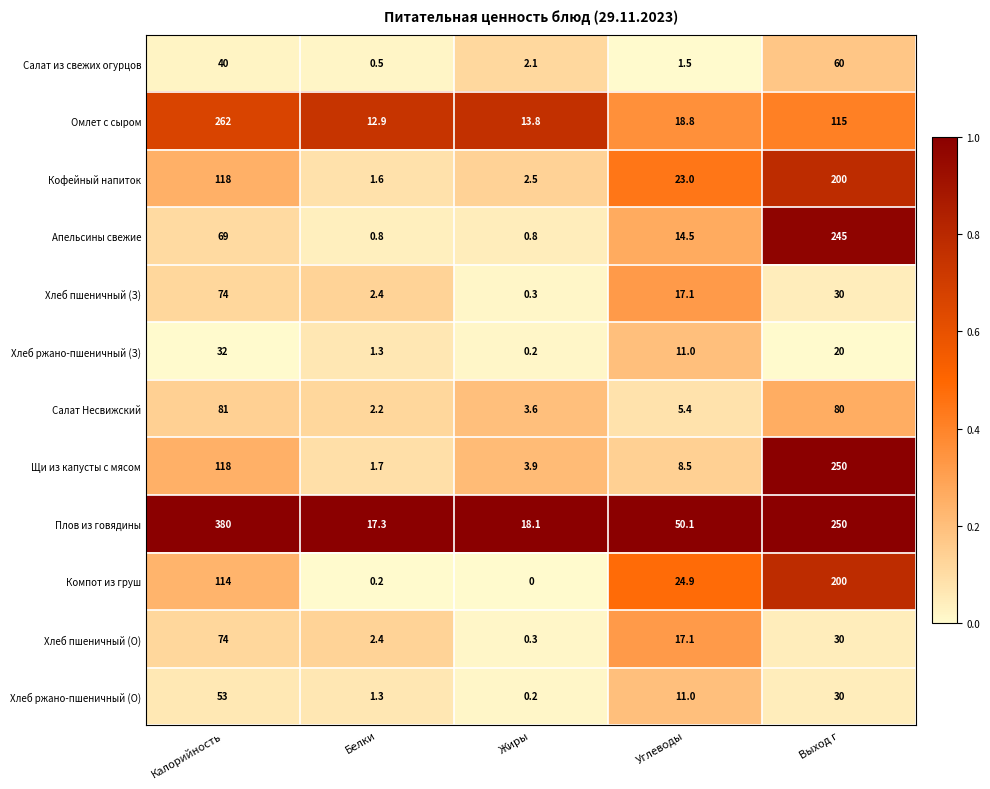

The value of Хлеб ржано-пшеничный (З) at Белки is 1.3. True or false?

True